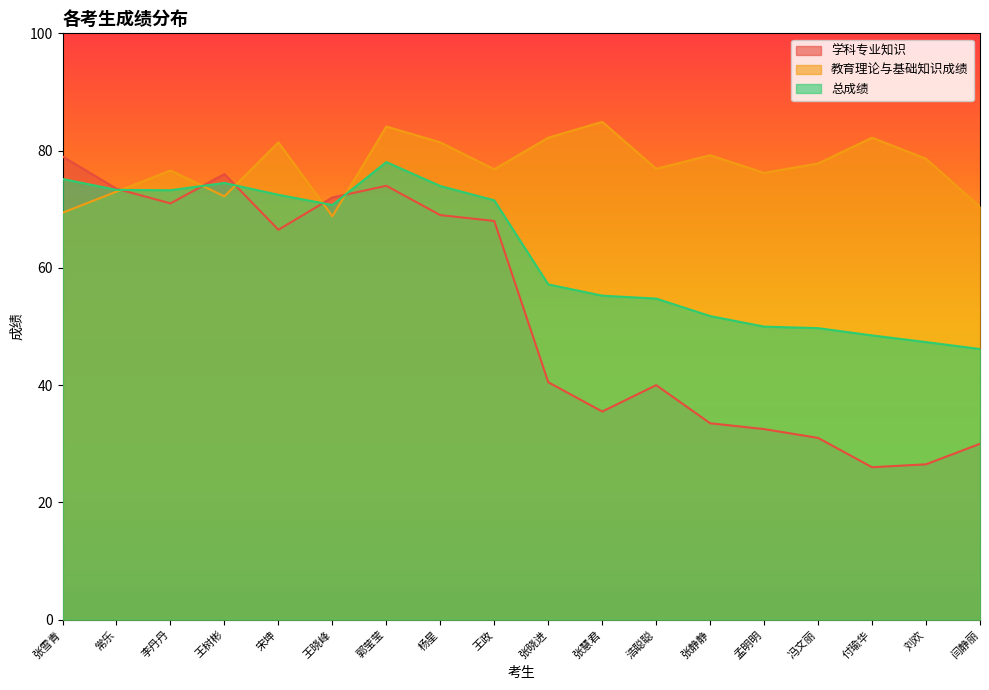

What is the lowest value of the 总成绩 series?

46.2